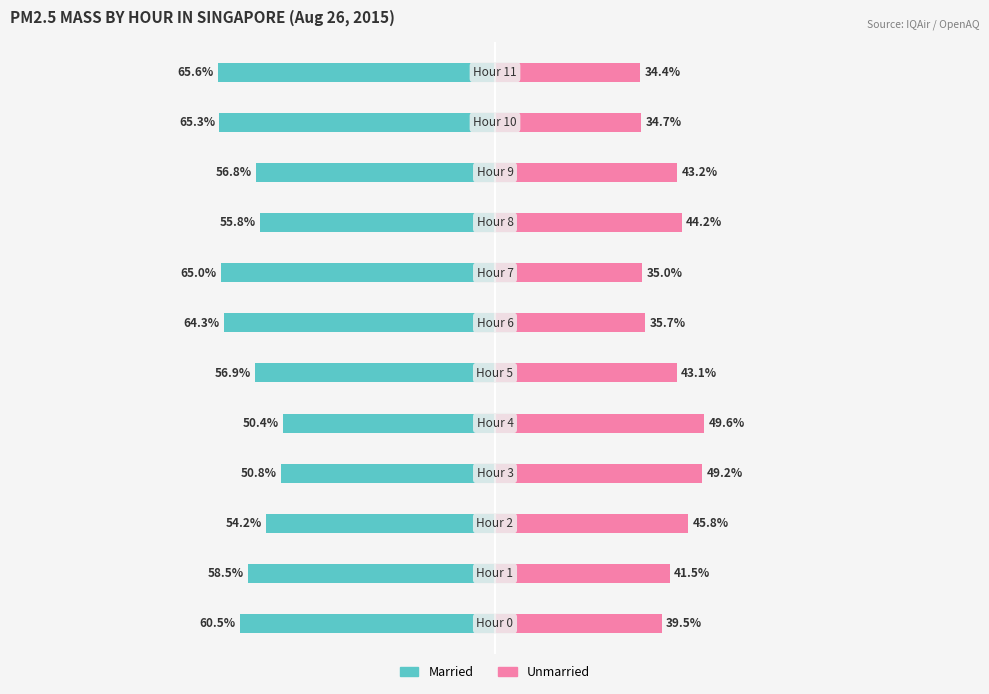

Are the bars horizontal?

Yes